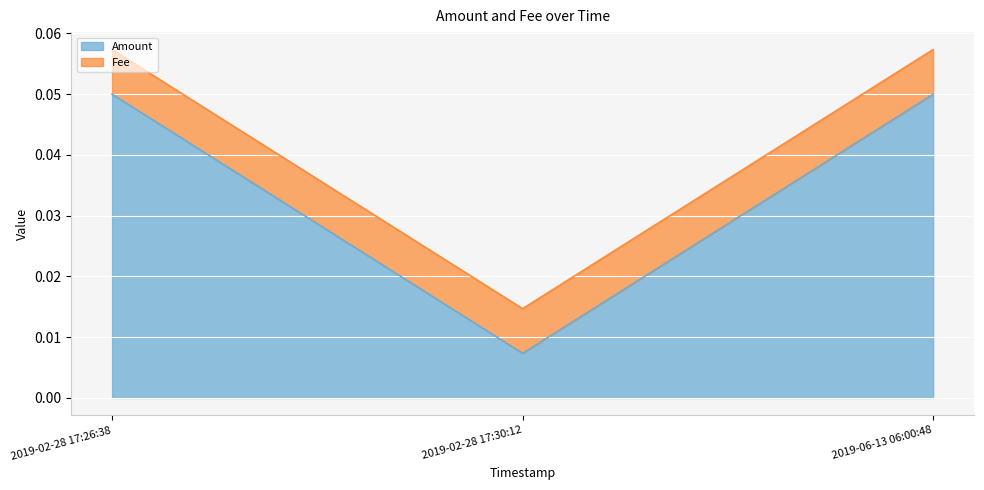

What position from the right is 2019-06-13 06:00:48?

1